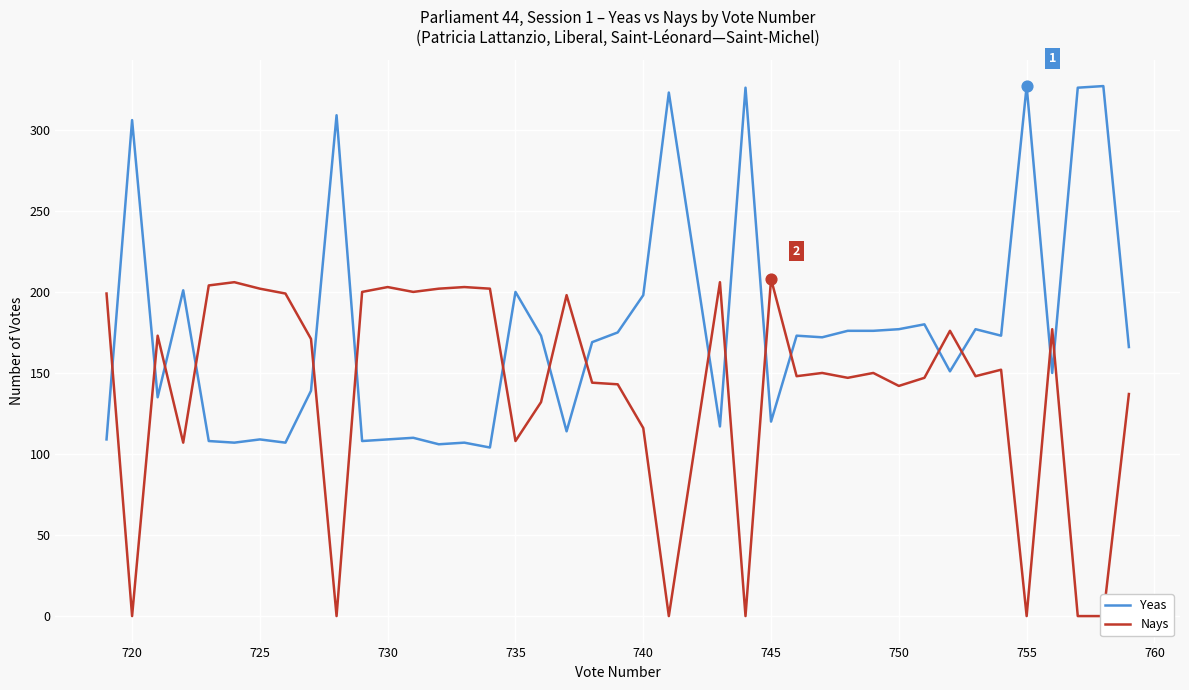

At how many categories does at least one series exceed 81?

40